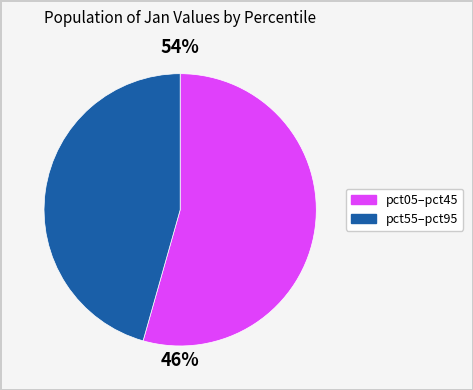

What is the change in value from pct05 to pct45?

-0.7